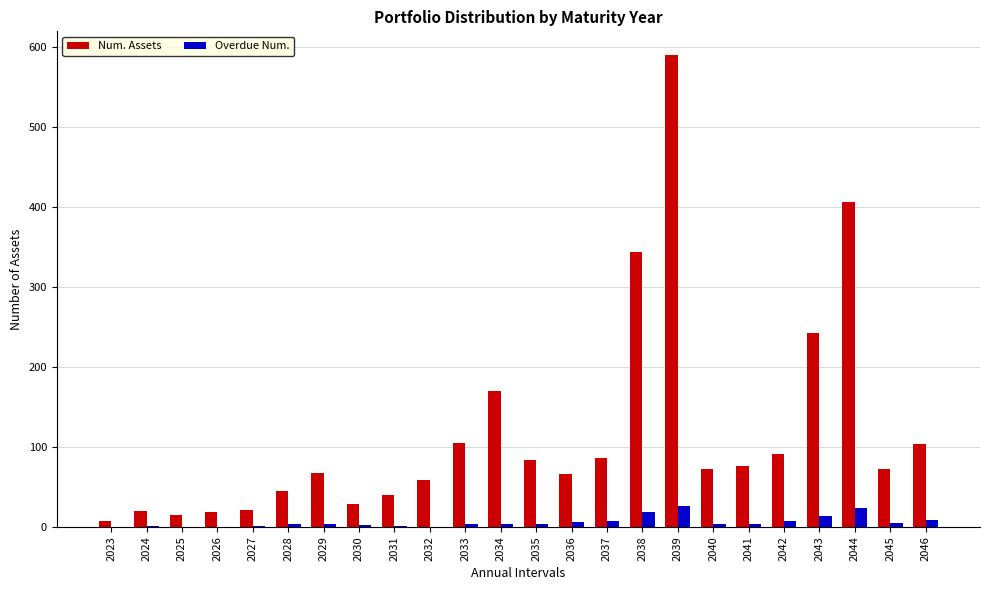

Where is Num. Assets nearest to the value 298?

2038